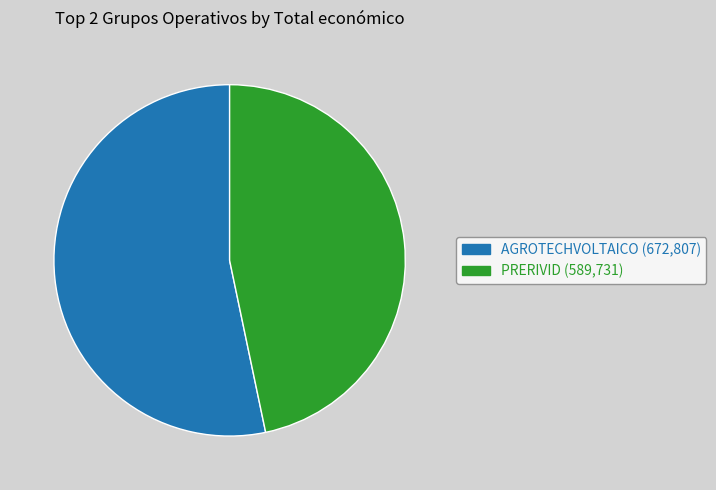

How many segments does this pie chart have?

2